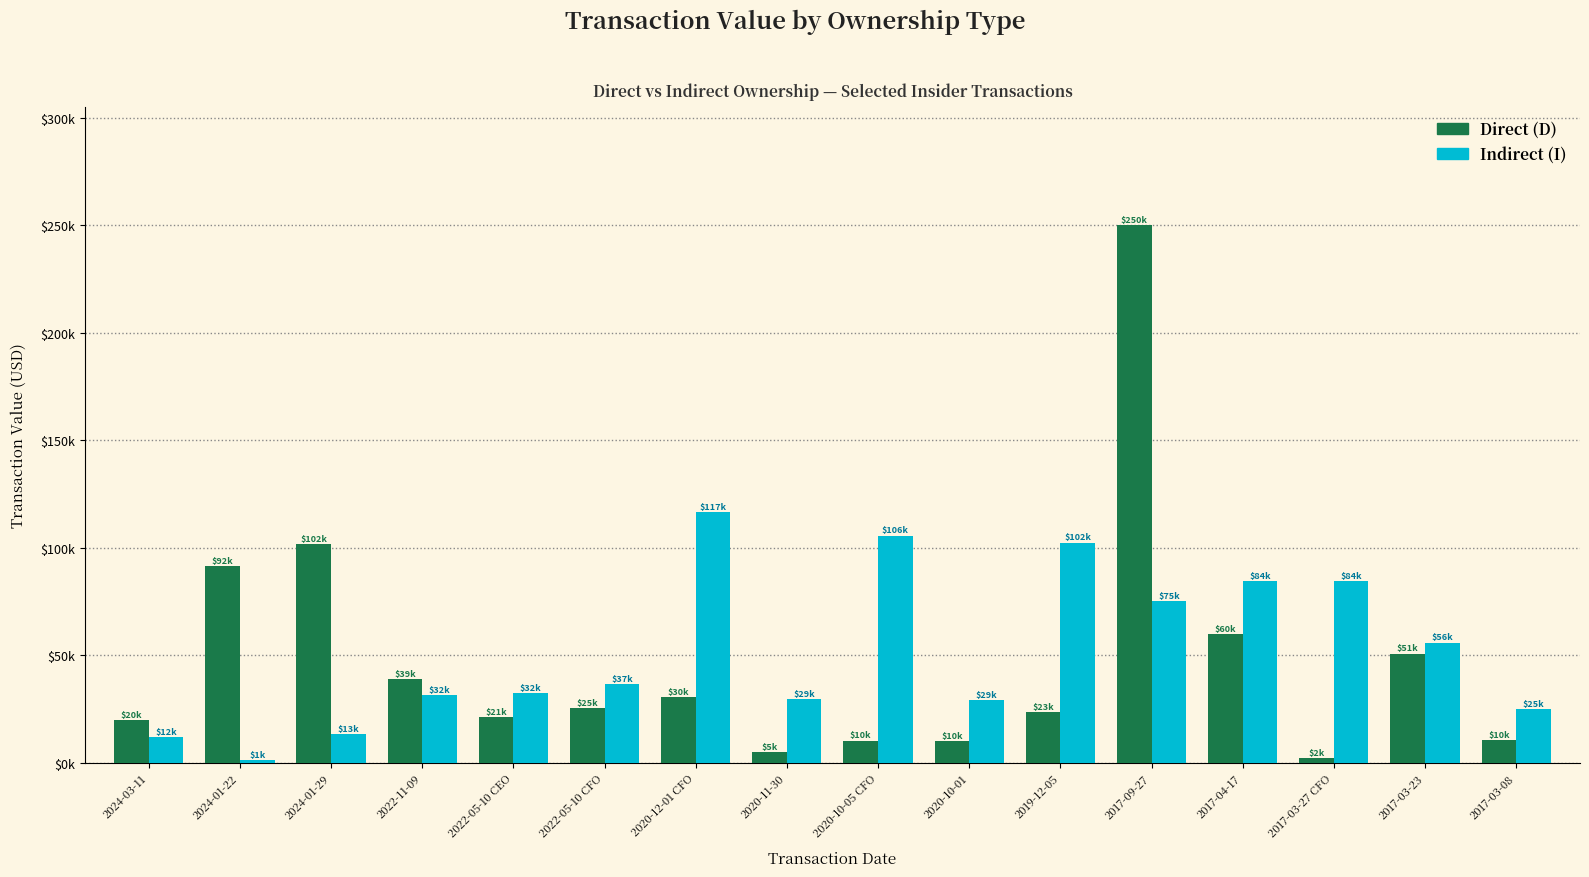

What is the difference between the maximum and minimum values in the Direct (D) series?

247976